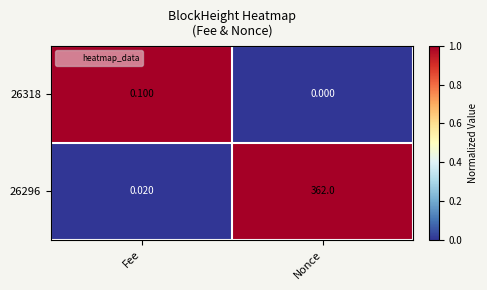

Which category has the highest value across all series?

Nonce